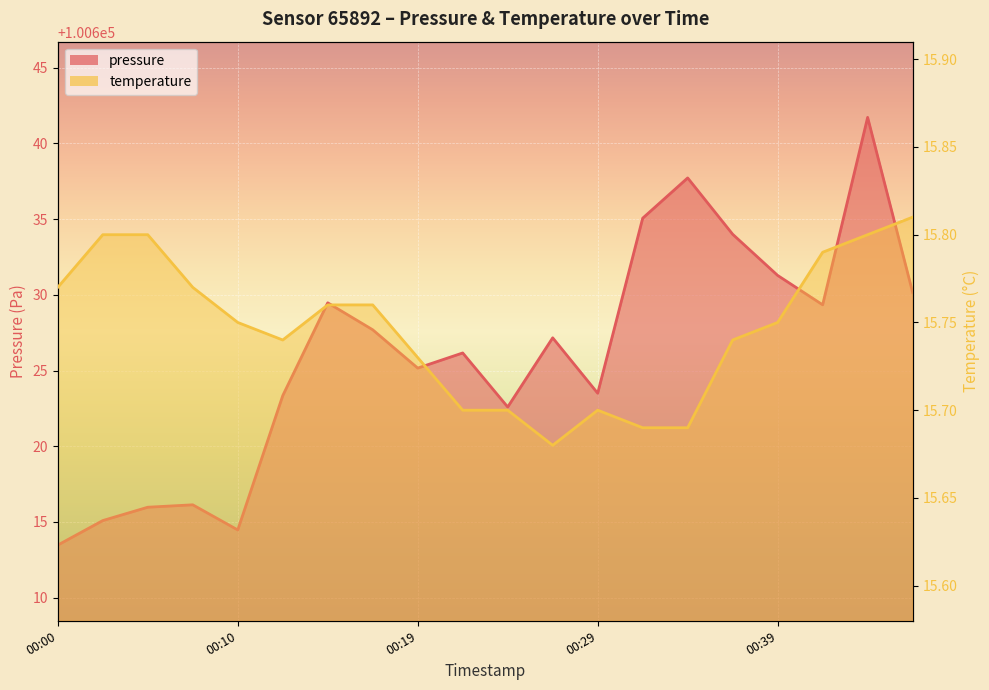

The pressure series shows 159862.9 at 2023-09-19T00:27:13. True or false?

False